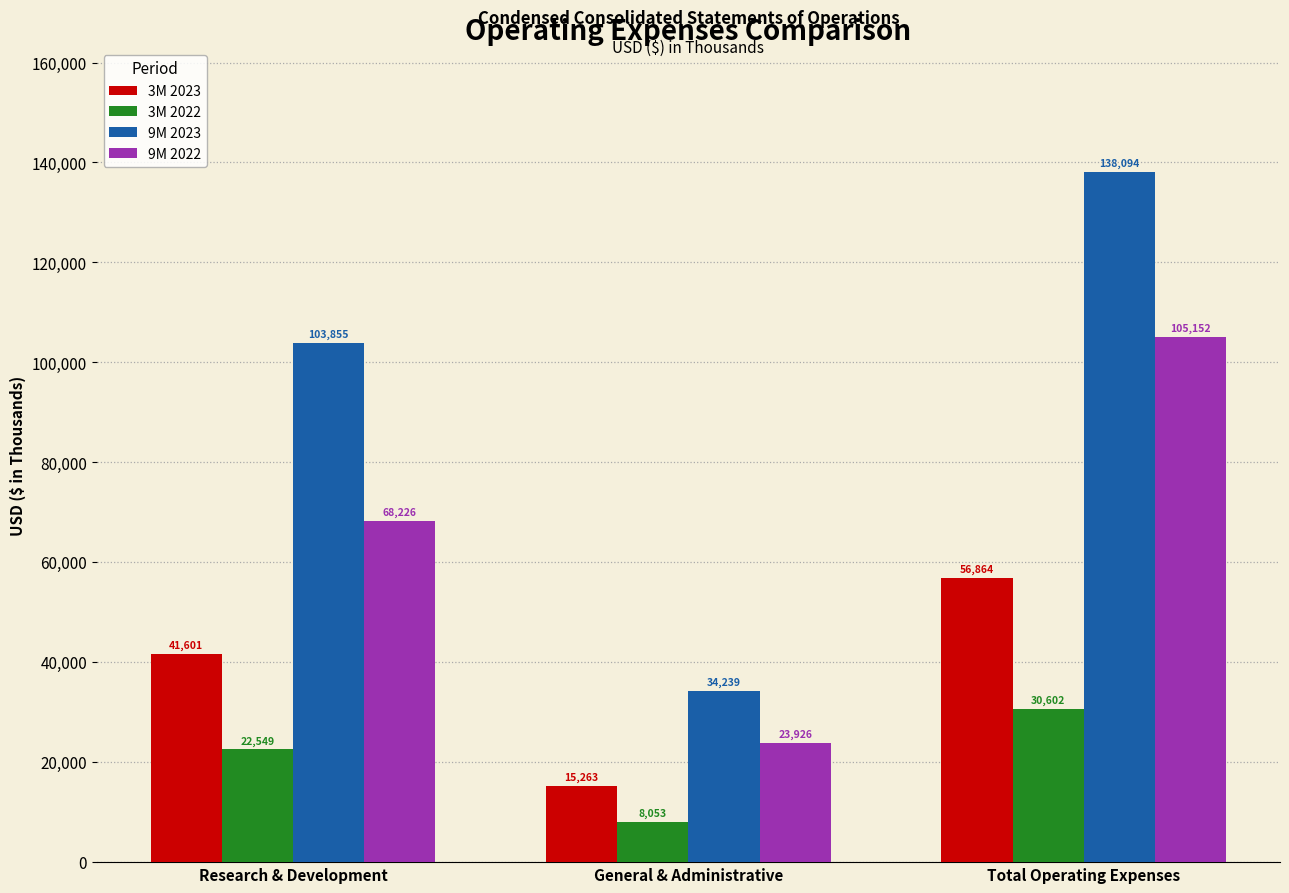

What is the sum of all 9M 2022 values?

197304